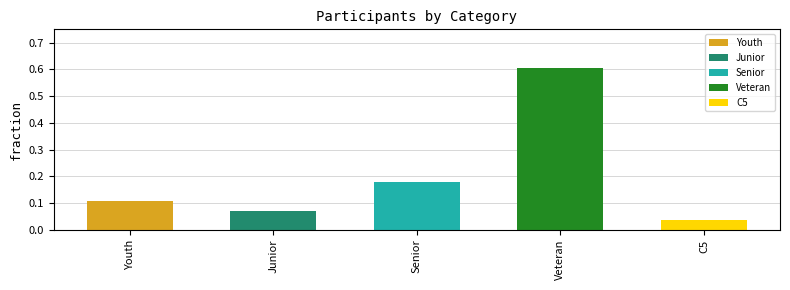

What position from the right is C5?

1